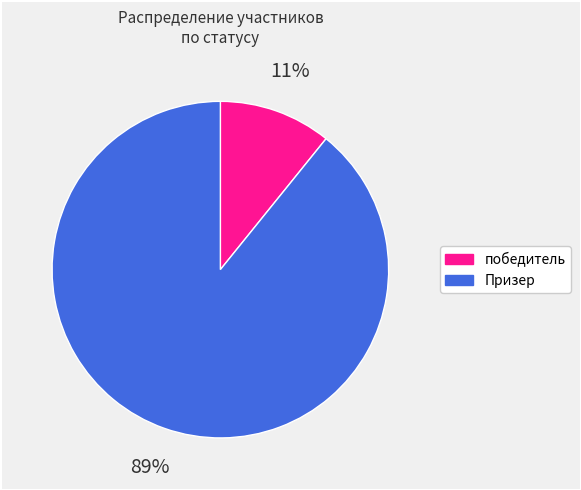

To the nearest percent, what is the average slice percentage?

50%